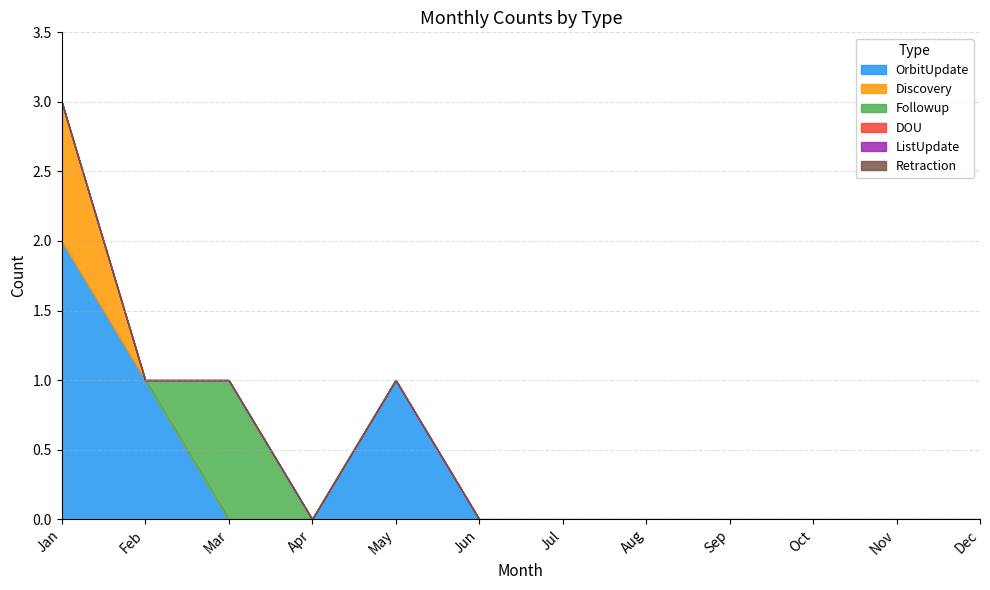

Is it true that ListUpdate equals 0 at Apr?

True